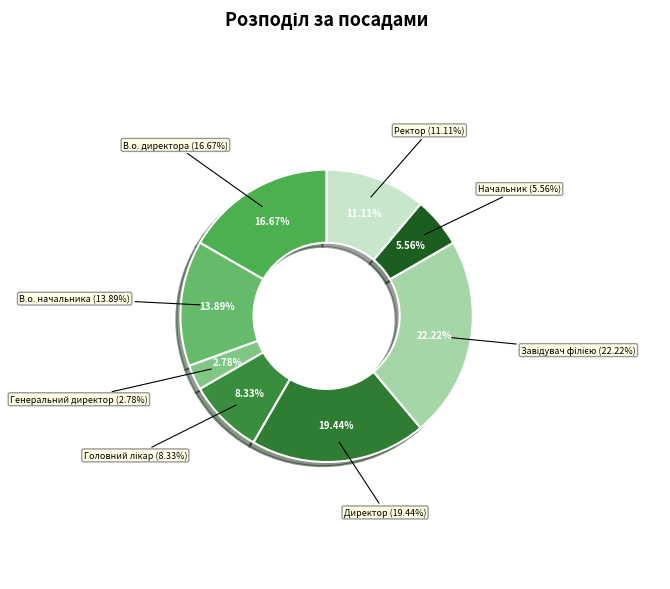

What is the ratio of the value at В.о. директора to the value at Генеральний директор?

6.0